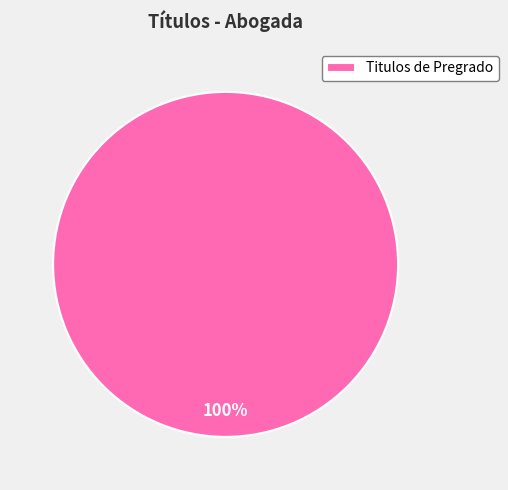

To the nearest percent, what percentage of the pie is Titulos de Pregrado?

100%